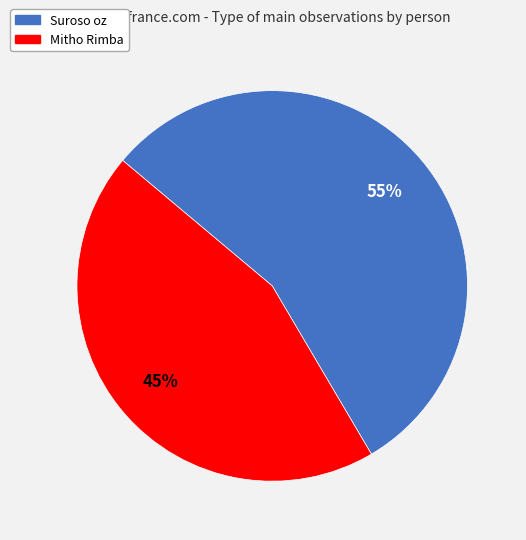

What is the majority slice?

Suroso oz